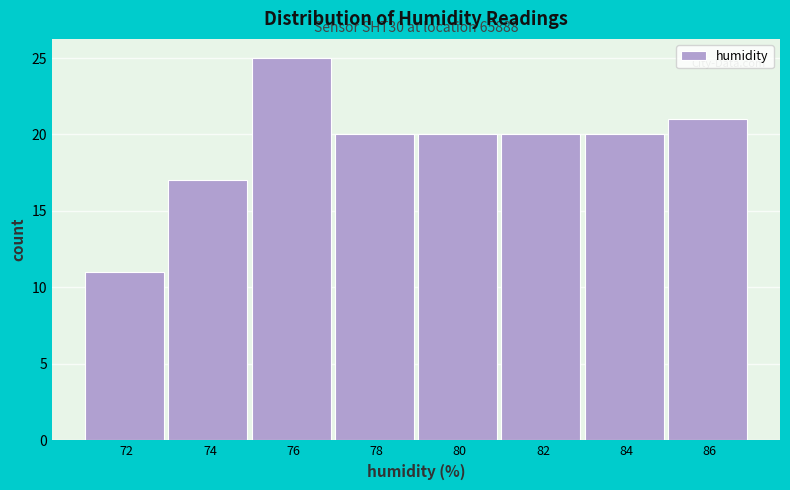

Reading left to right, what are all the values shown in this chart?

72=11	74=17	76=25	78=20	80=20	82=20	84=20	86=21